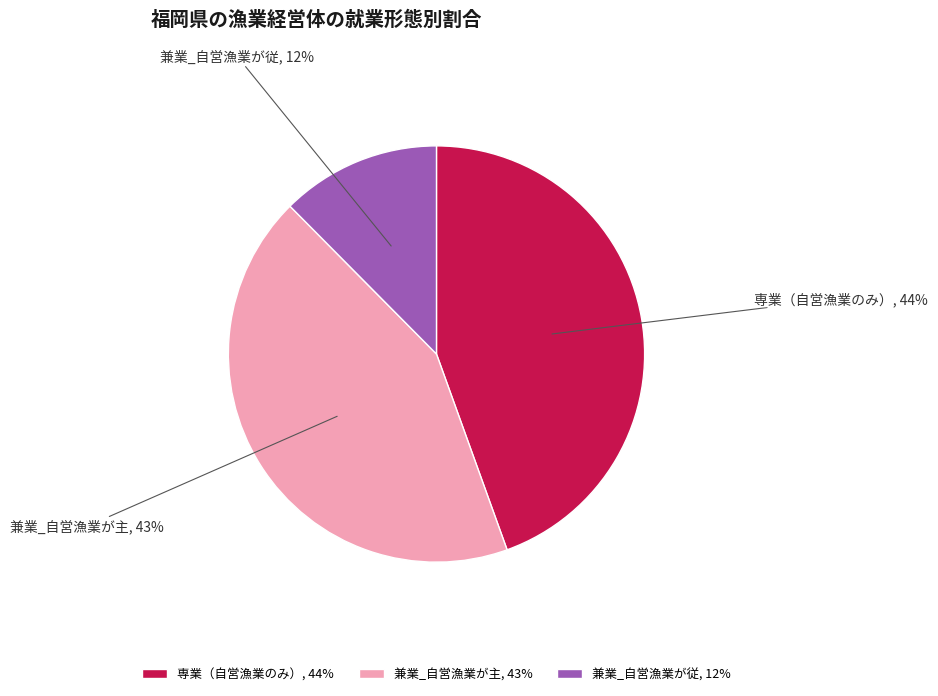

Which category has the smallest portion of the pie?

兼業_自営漁業が従